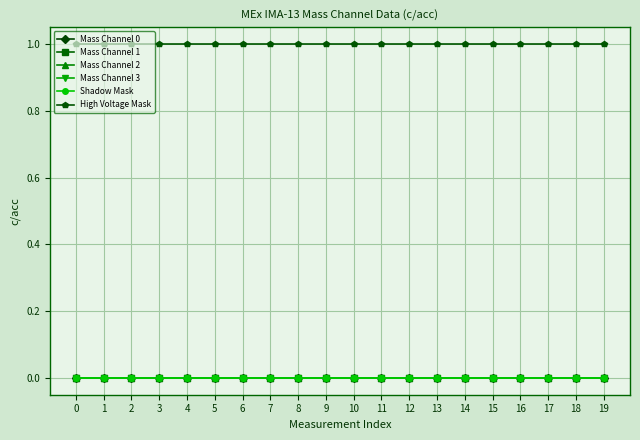

Is this an area chart (filled region under the line)?

No